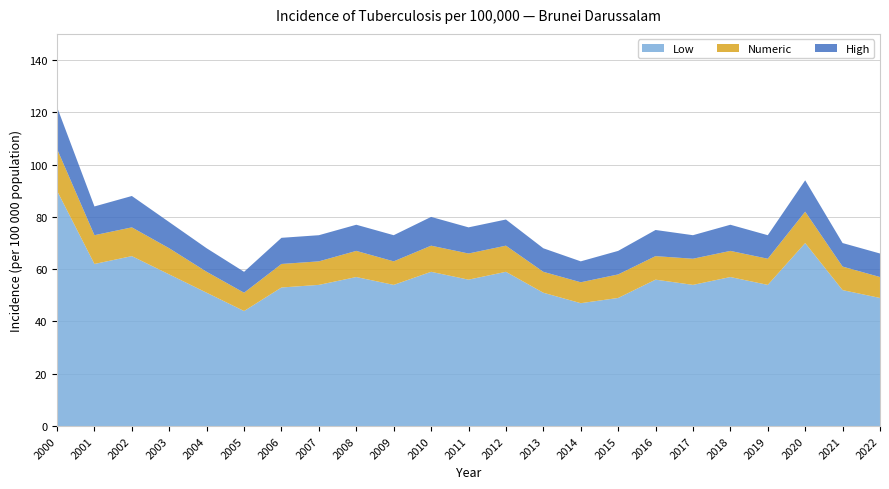

Reading left to right, transcribe all the data shown in this chart.

Low: 90	62	65	58	51	44	53	54	57	54	59	56	59	51	47	49	56	54	57	54	70	52	49
Numeric: 106	73	76	68	59	51	62	63	67	63	69	66	69	59	55	58	65	64	67	64	82	61	57
High: 122	84	88	78	68	59	72	73	77	73	80	76	79	68	63	67	75	73	77	73	94	70	66